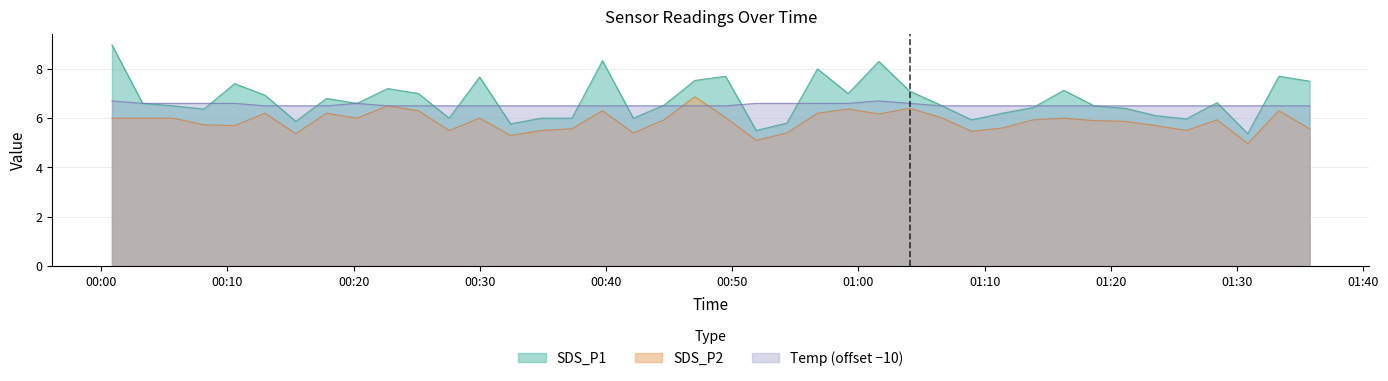

What position from the left is 2021/09/15 00:49:28?

21